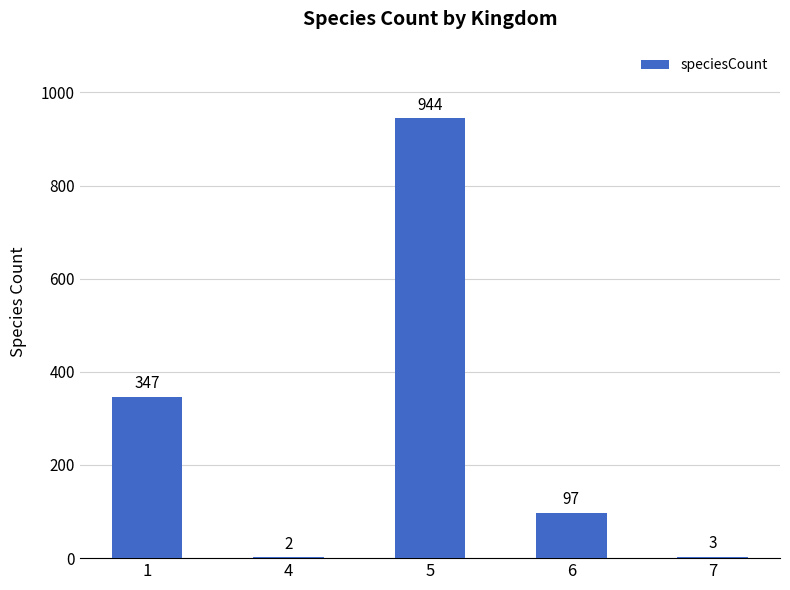

What is the maximum value shown in the chart?

944